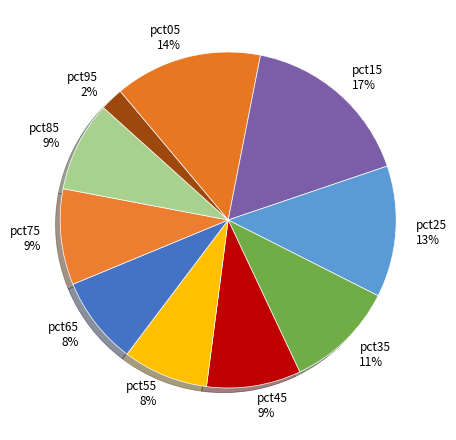

True or false: pct65 accounts for 8% of the total.

True